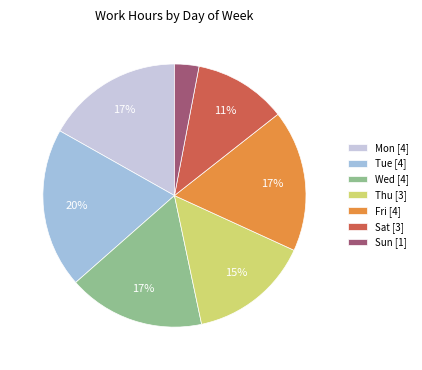

What percentage is the Thu [3] slice, to the nearest percent?

15%